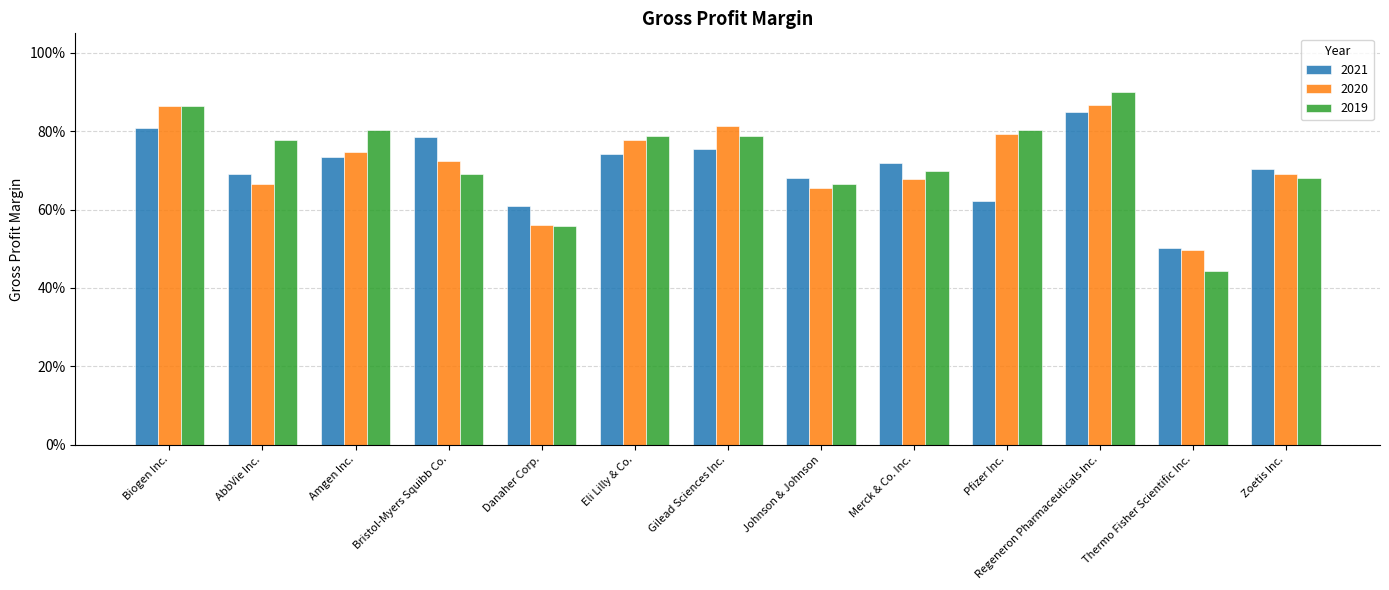

Is it true that 2020 equals 0.7 at Johnson & Johnson?

True